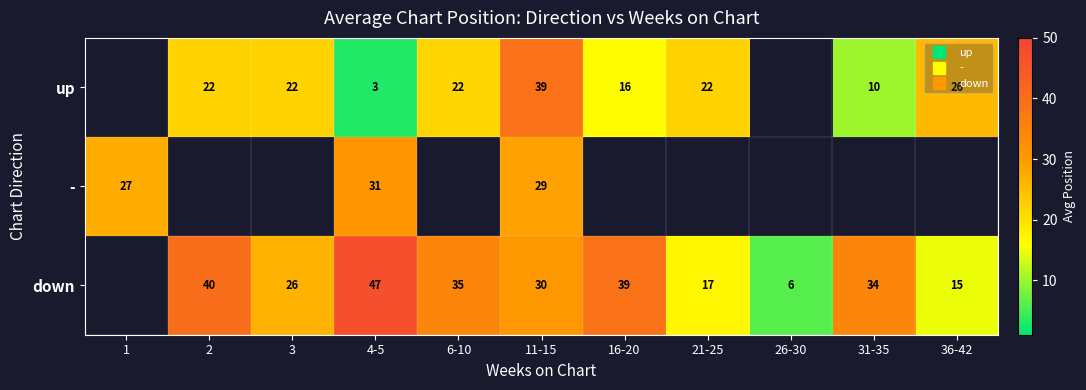

At which category is the sum across all series the highest?

11-15